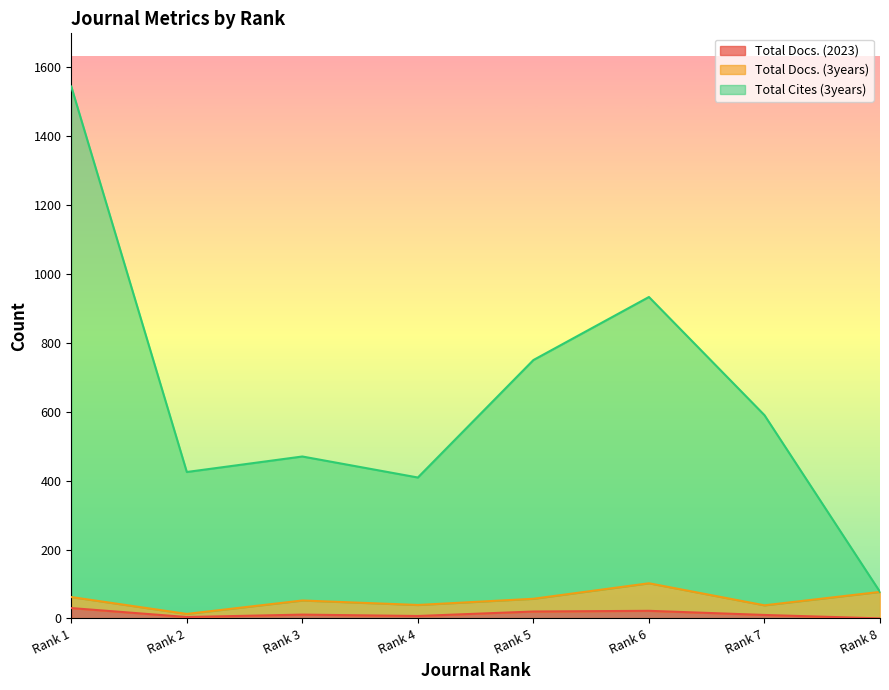

What is the difference between the maximum and minimum values in the Total Docs. (2023) series?

30